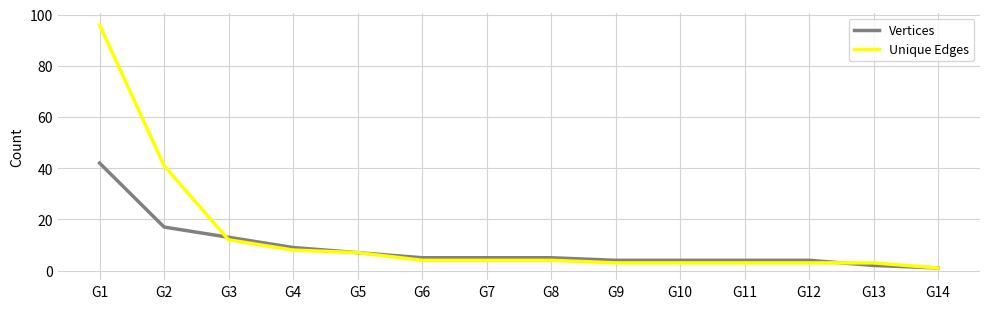

Which series has the widest spread of values?

Unique Edges